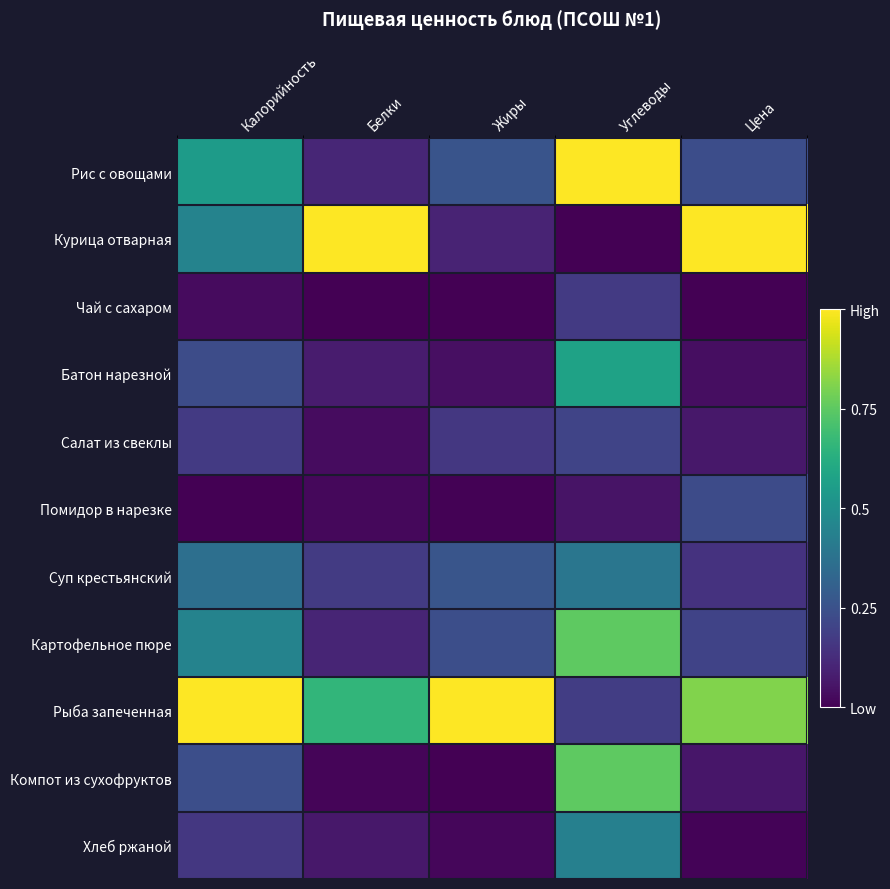

What is the difference between the highest and lowest values at Цена?

1.0